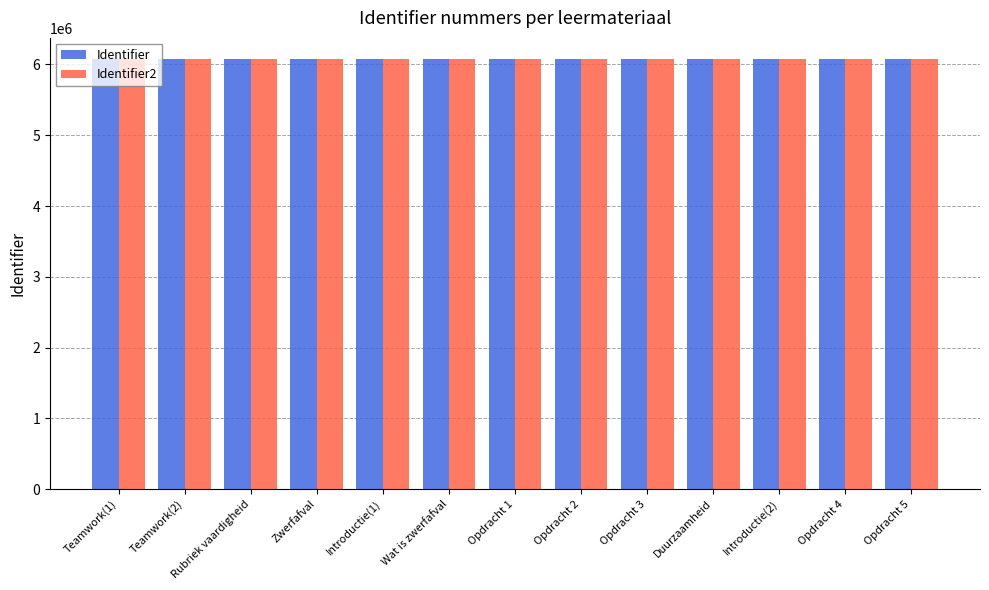

What is the sum of the Identifier values at Wat is zwerfafval and Duurzaamheid?

12144382